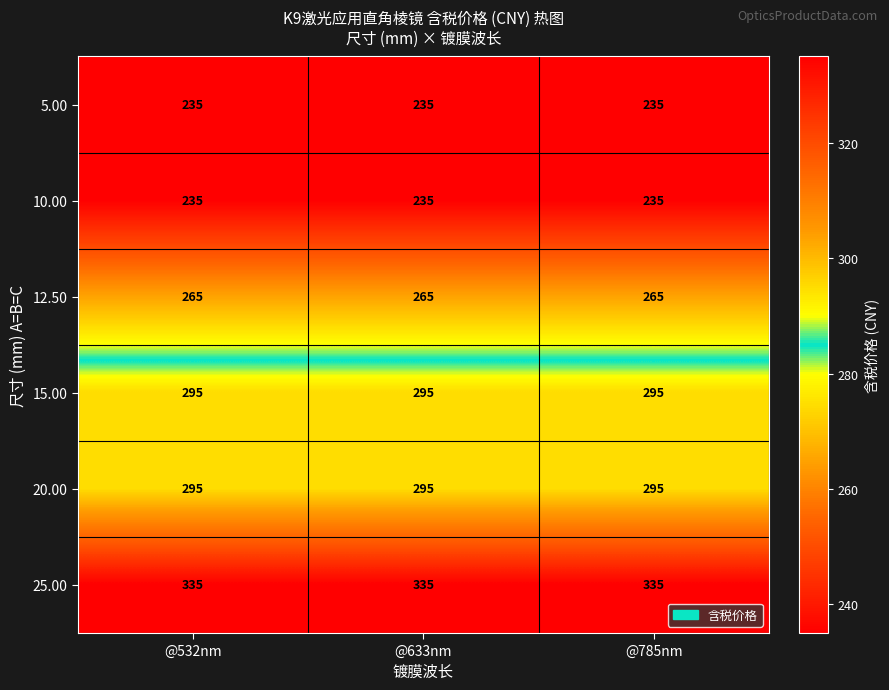

What is the smallest value displayed?

235